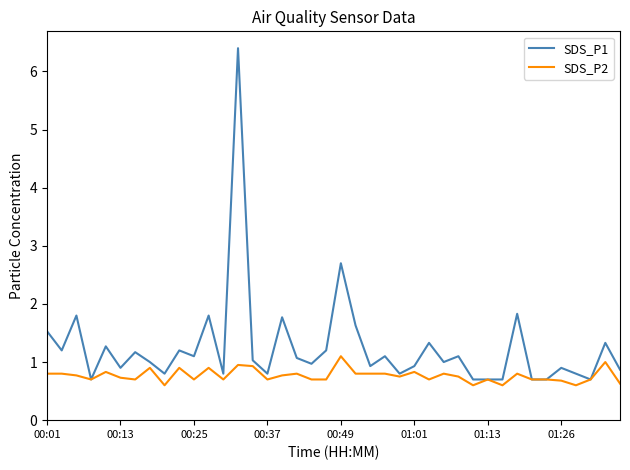

True or false: SDS_P1 has more than 2 points higher than both neighbors.

True